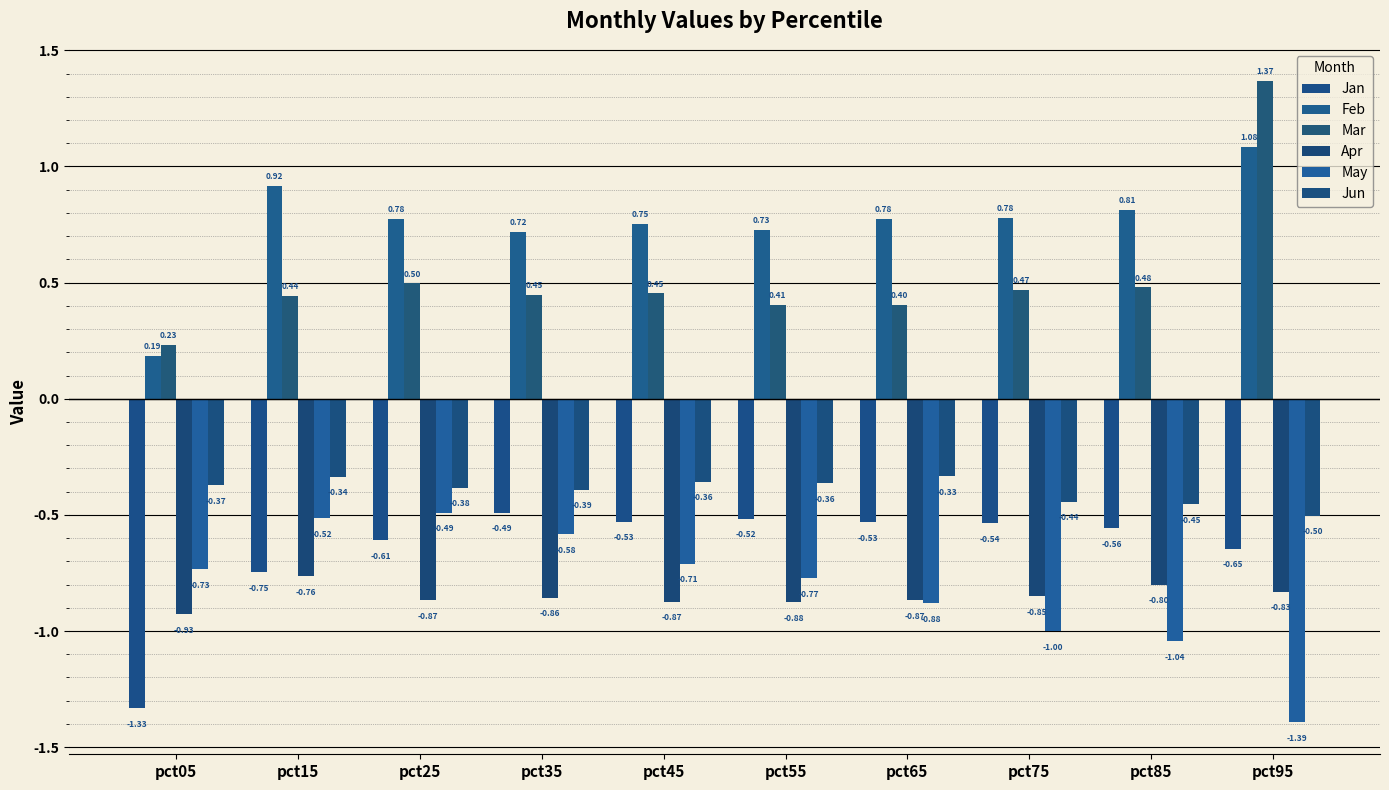

Where is Jan nearest to the value 0?

pct35